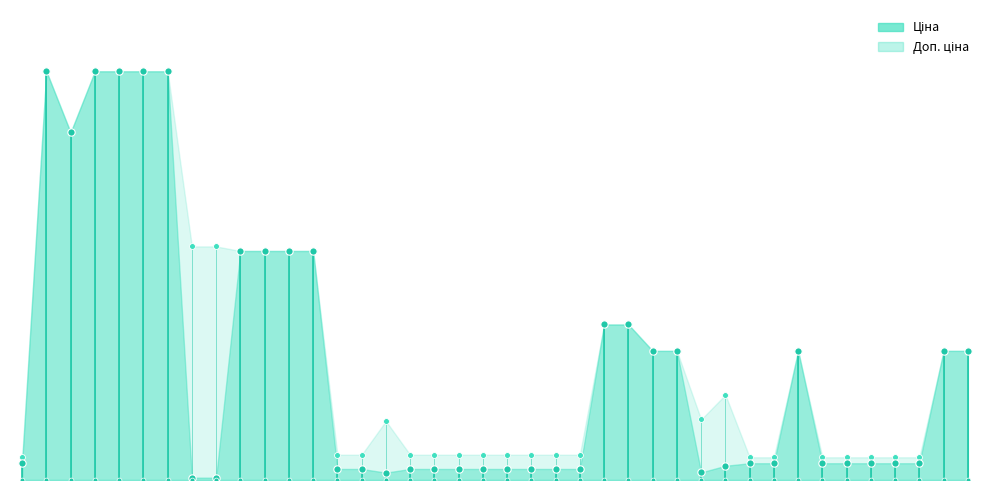

Which series contains the lowest Y value?

Ціна